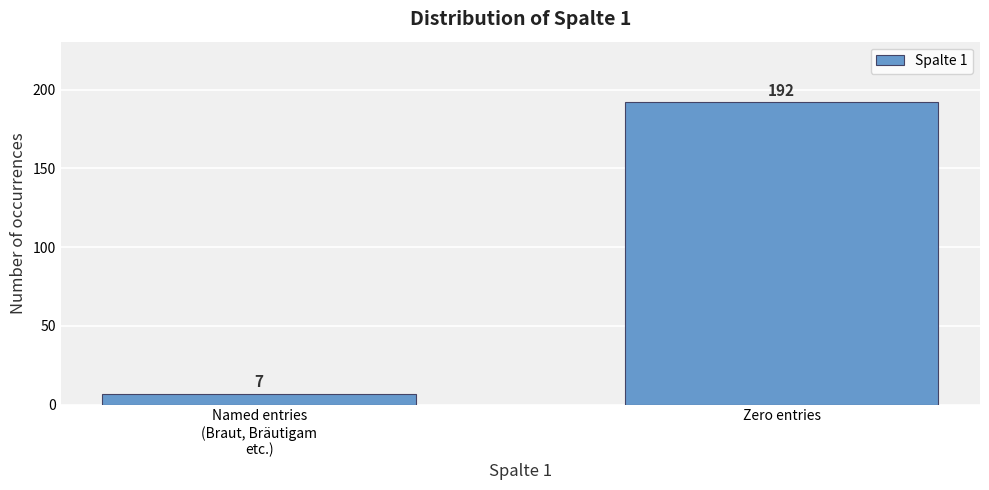

Reading left to right, what are all the values shown in this chart?

7	192